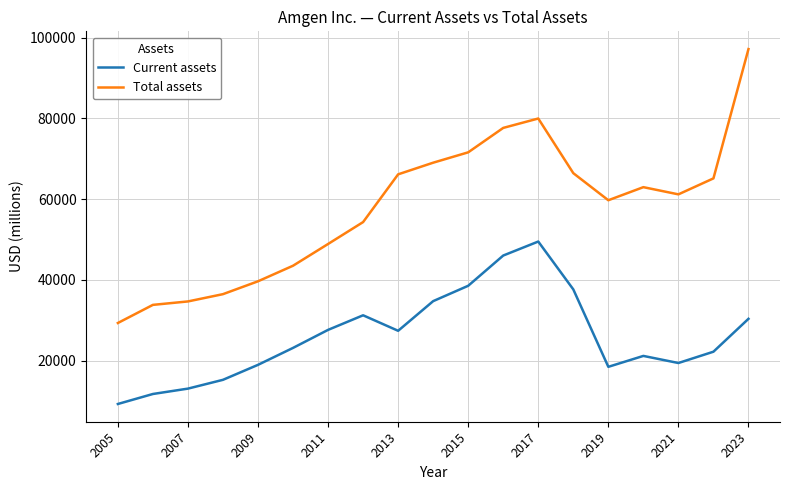

Which series has the widest spread of values?

Total assets